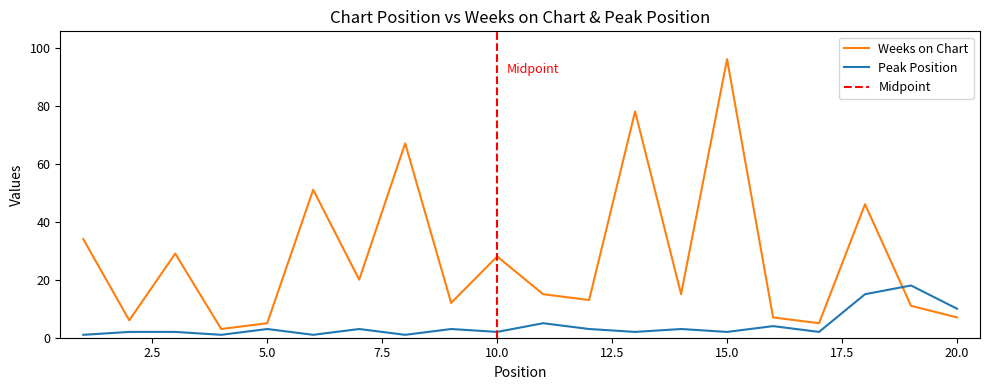

Is the value of Peak Position at 5.0 greater than the value of Weeks on Chart at 10.0?

No